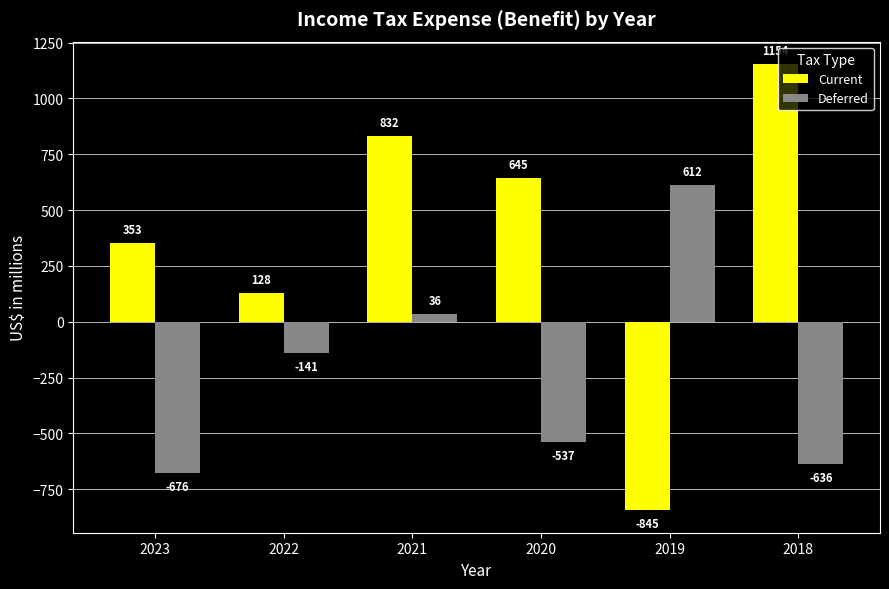

Is the value of Current at 2023 greater than the value of Deferred at 2020?

Yes